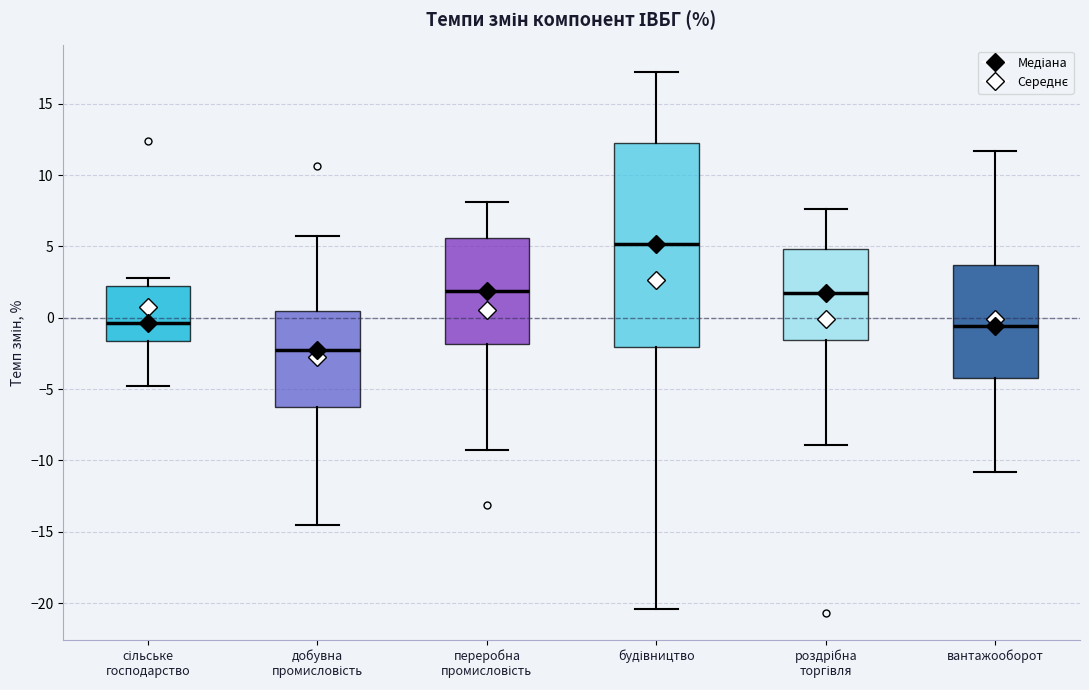

Which box's median line is the lowest?

добувна промисловість